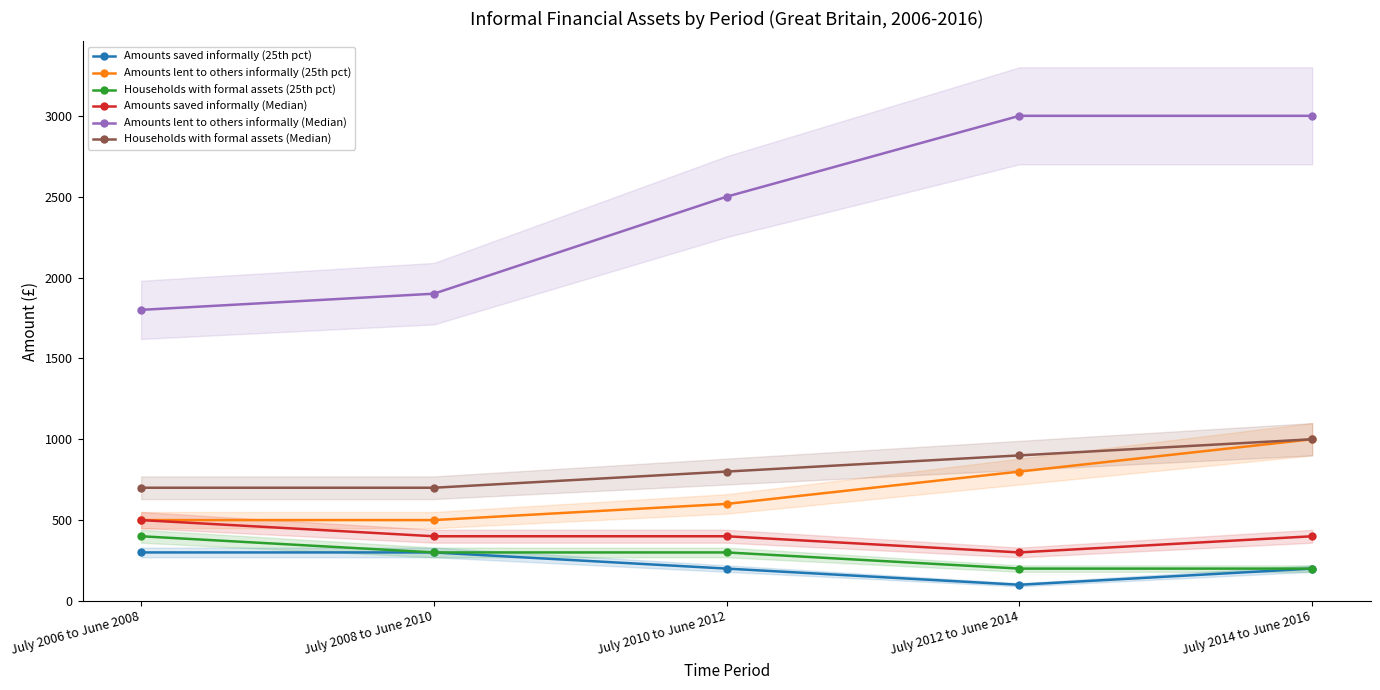

The Amounts lent to others informally (25th pct) series shows 800 at July 2012 to June 2014. True or false?

True